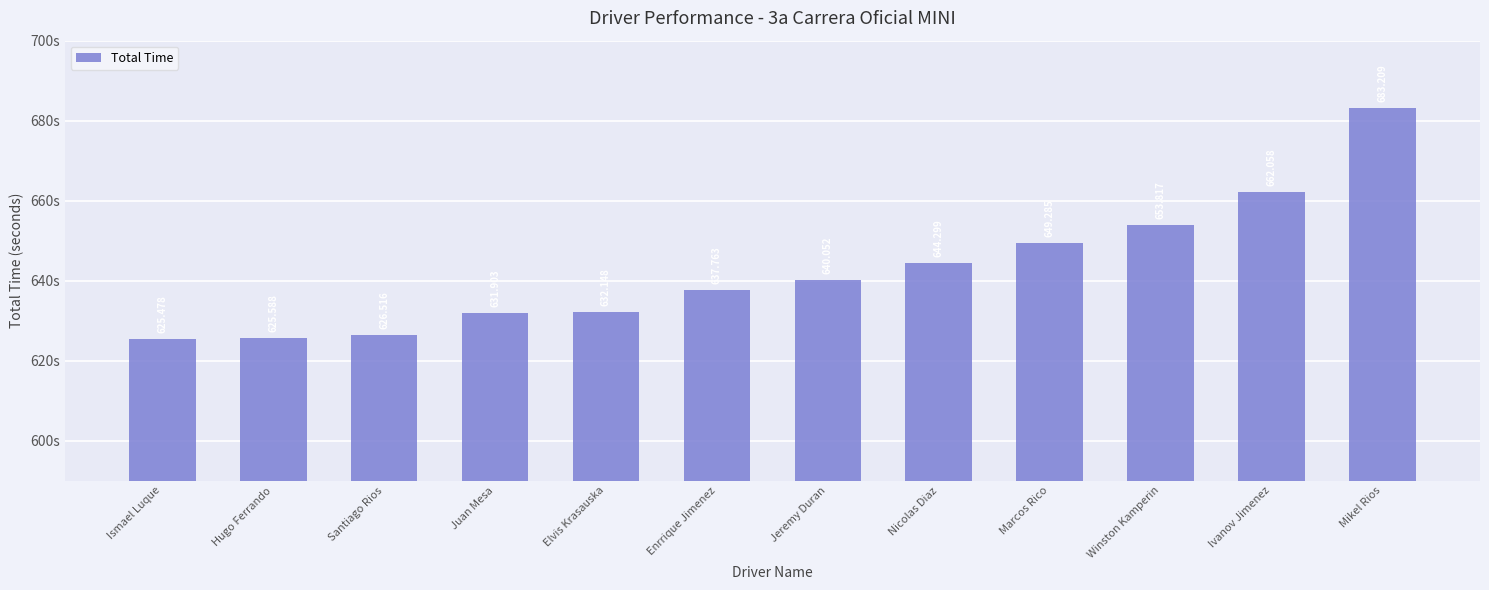

How many data points are less than 640?

6